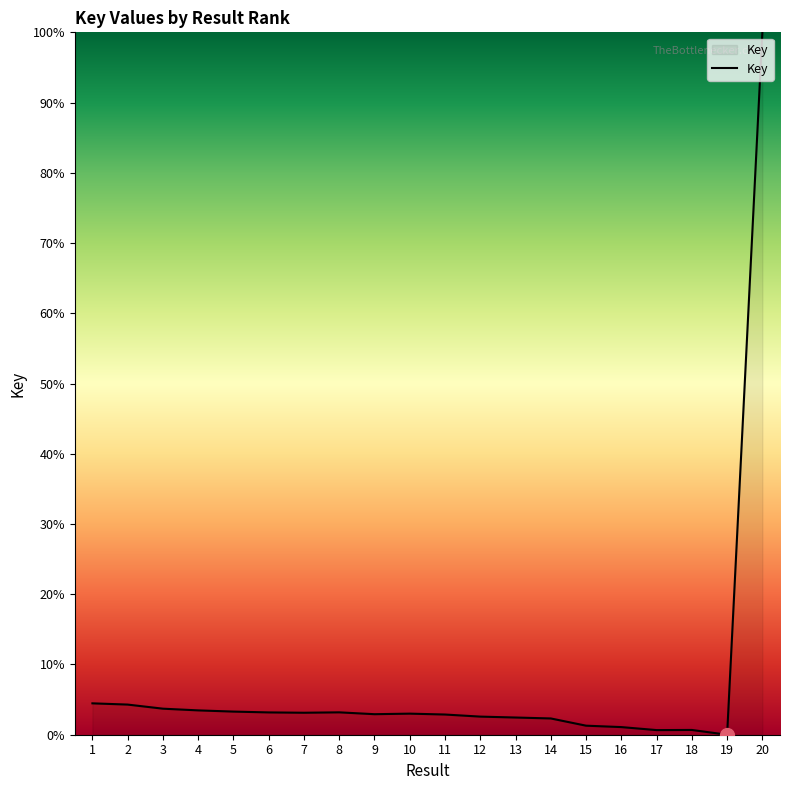

At which label does the data first exceed 3?

1